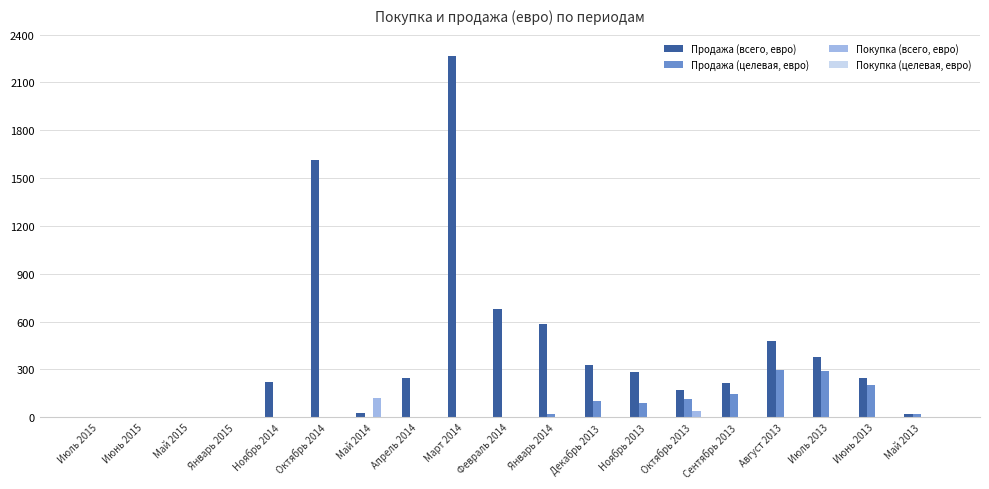

At which category is the sum across all series the highest?

Март 2014